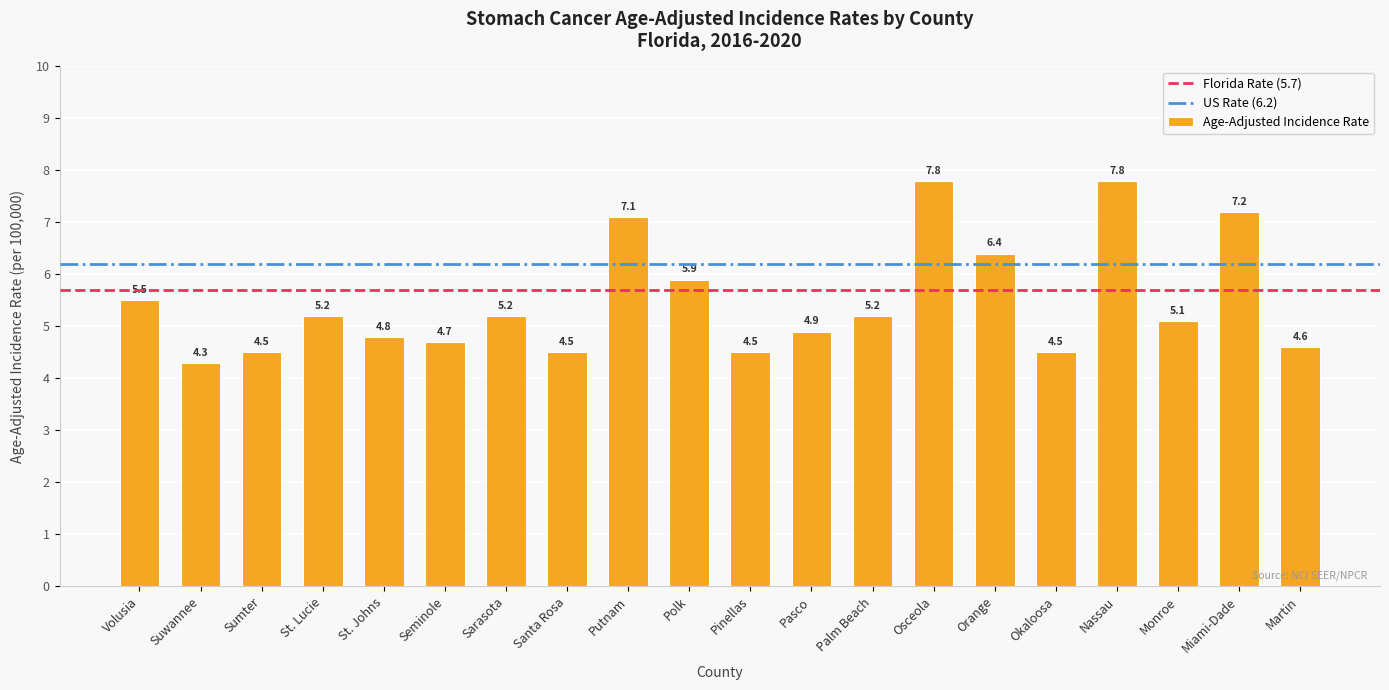

How many data points does each series have?

20